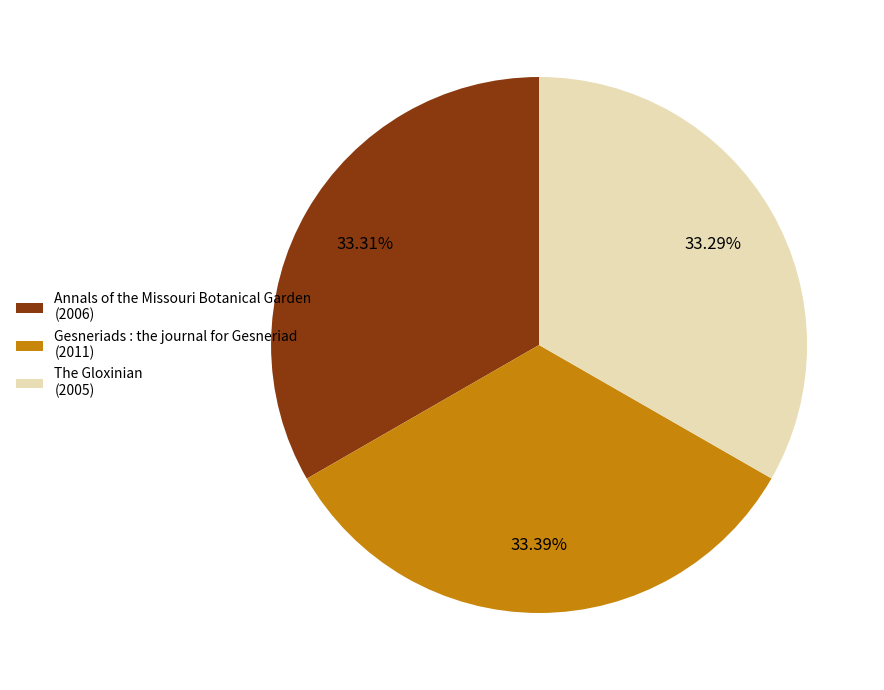

Approximately how many times larger is the value at Annals of the Missouri Botanical Garden (2006) compared to The Gloxinian (2005)?

1.0